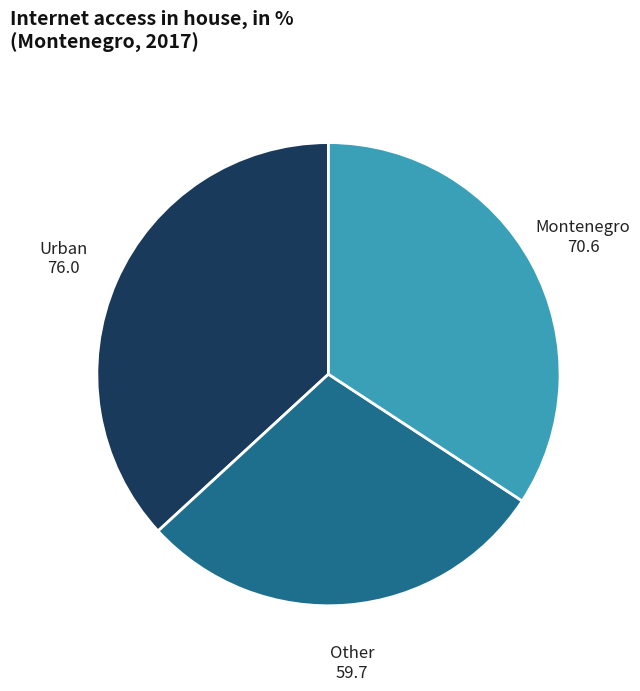

Approximately how many times larger is the value at Urban compared to Other?

1.3